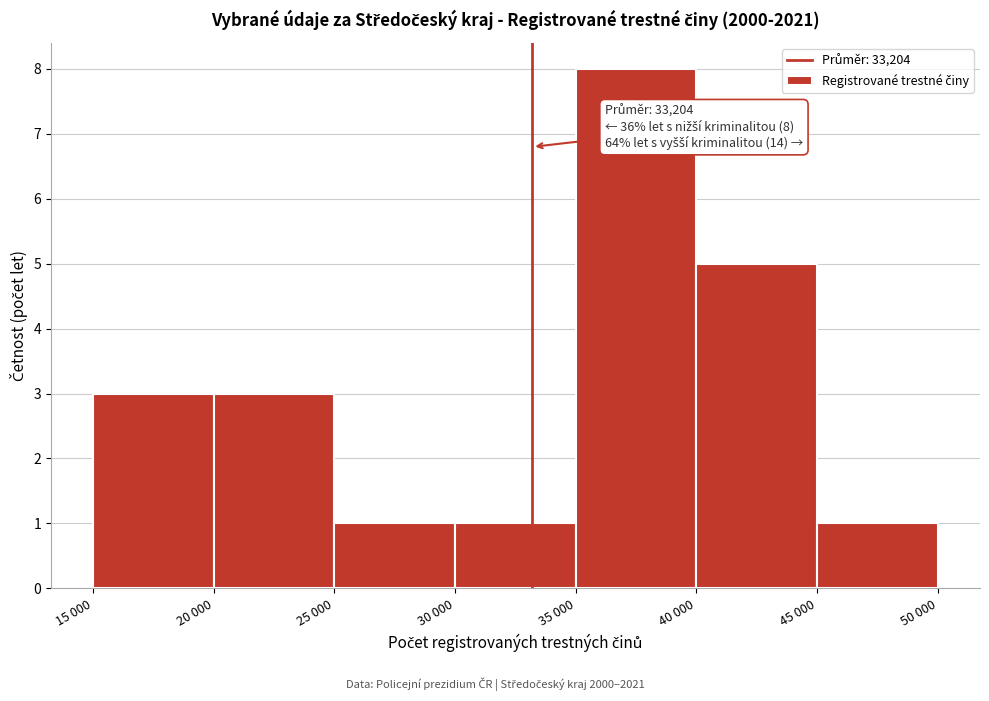

Reading right to left, what are all the values shown in this chart?

45 000=1	40 000=5	35 000=8	30 000=1	25 000=1	20 000=3	15 000=3